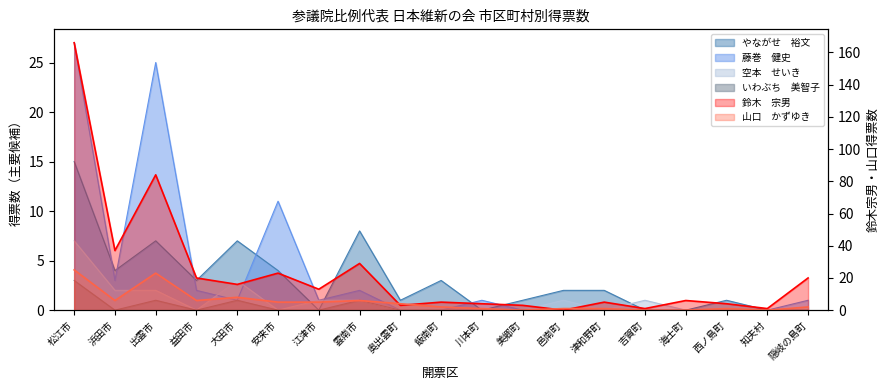

How many times do 空本　せいき and 山口　かずゆき cross each other?

1